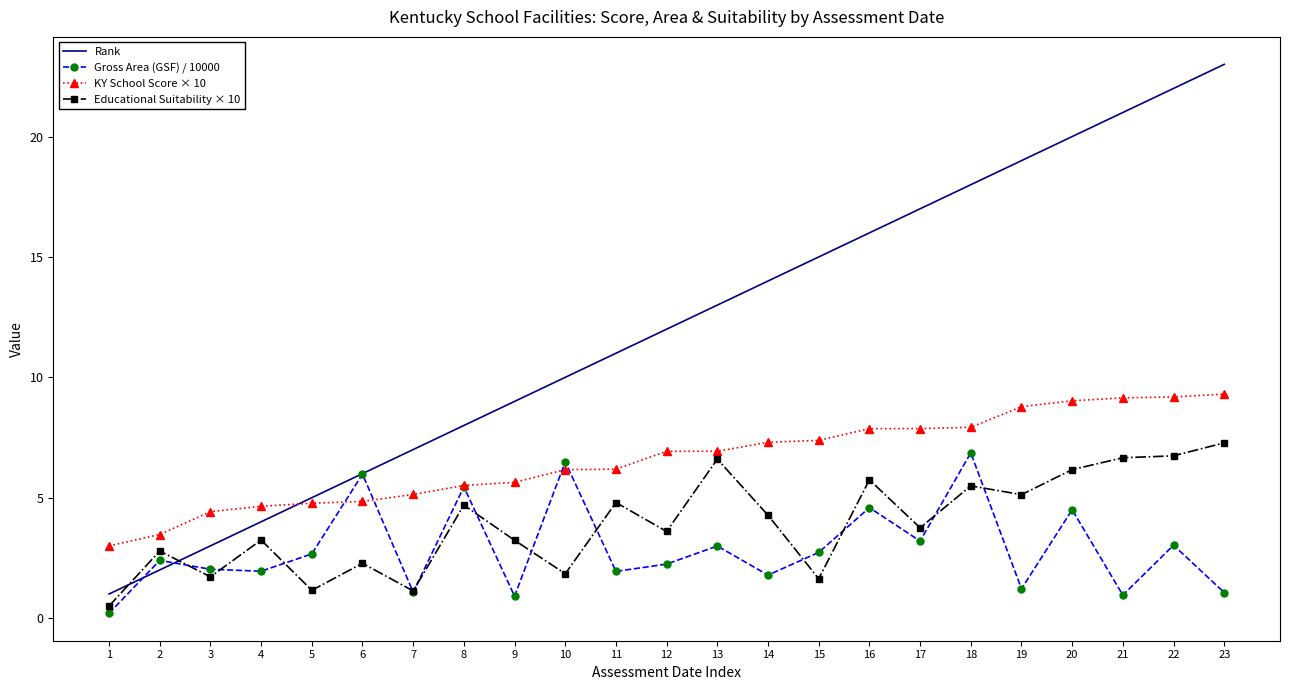

What is the greatest value displayed?

23.0